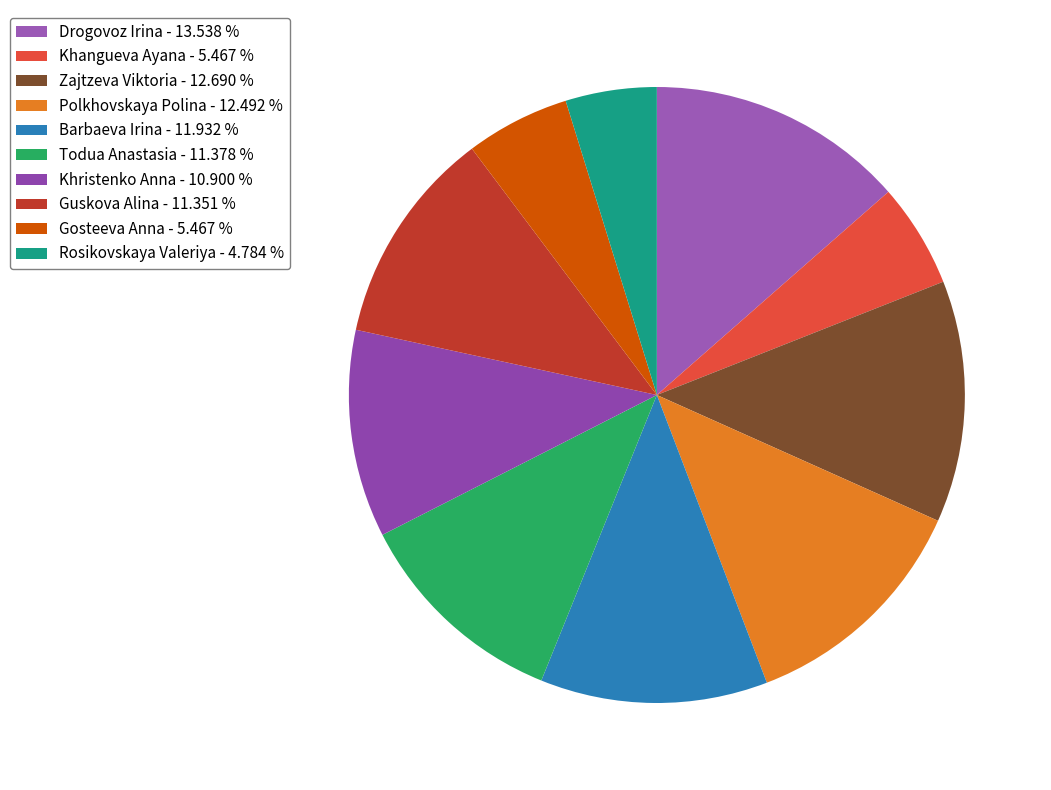

What is the smallest slice in the pie chart?

Rosikovskaya Valeriya